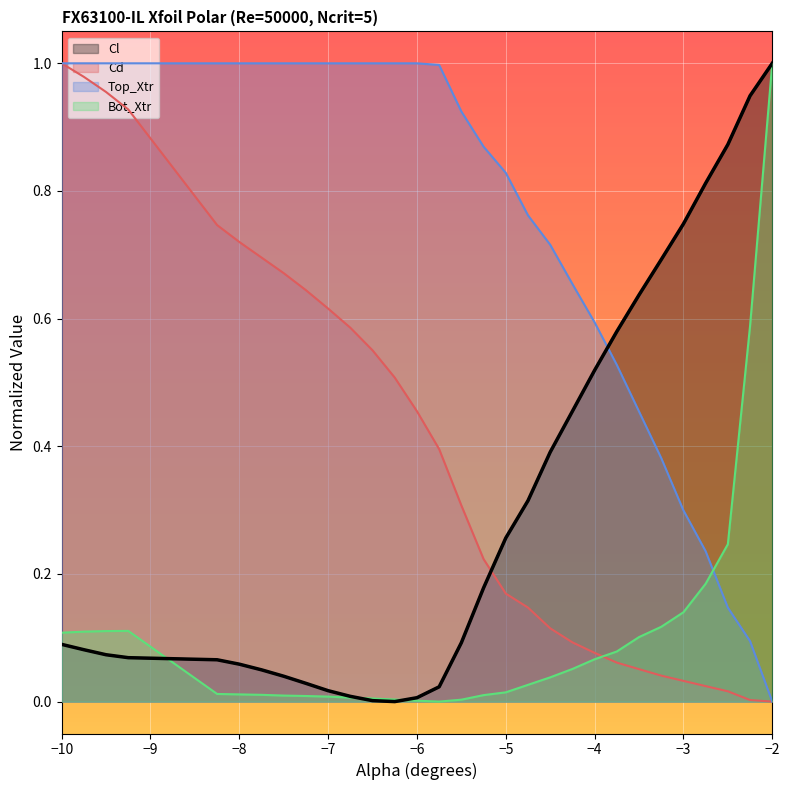

In Bot_Xtr, how many points are higher than both neighbors (excluding endpoints)?

1